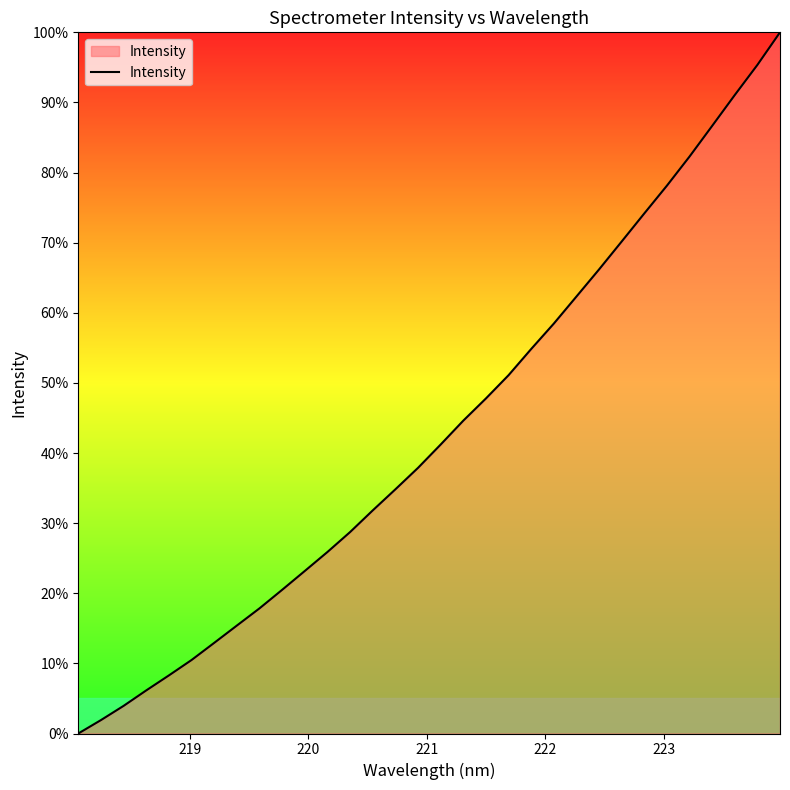

How many lines are shown in the chart?

1